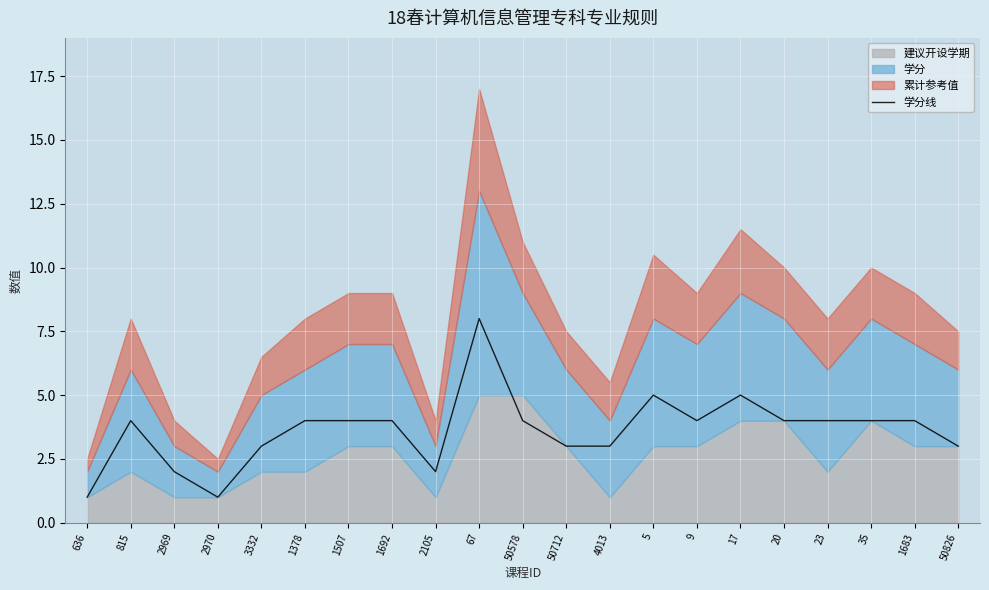

True or false: 学分线 has a value of 2 at 50826.

False